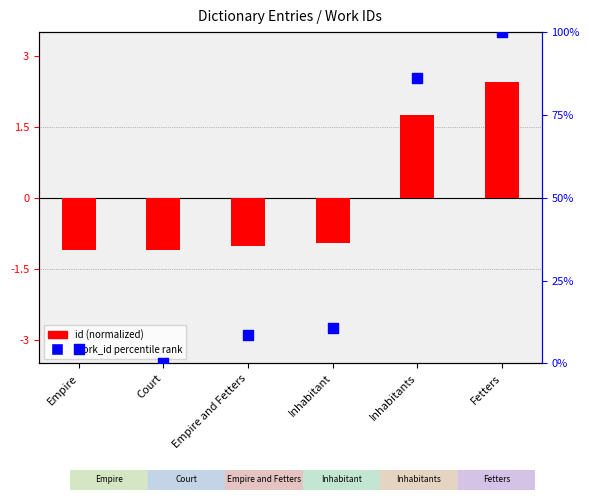

What is the total value across all series at Inhabitants?

87.9